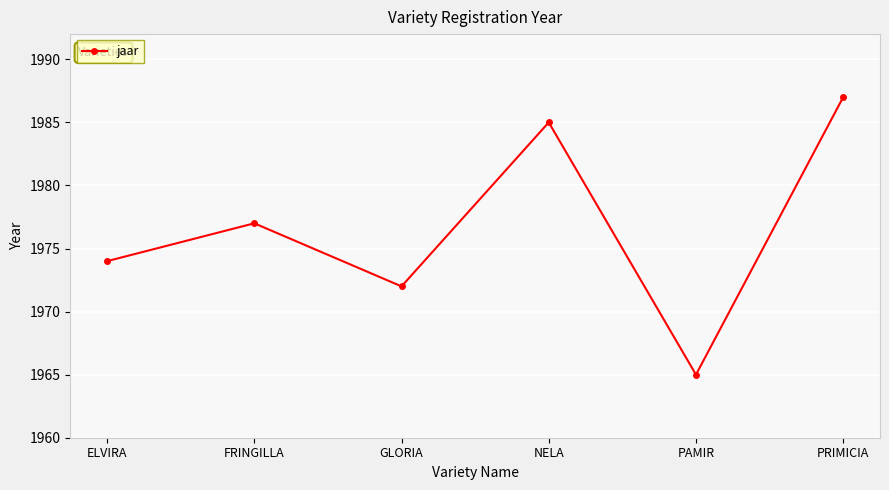

True or false: the data has more than 2 interior local peaks.

False